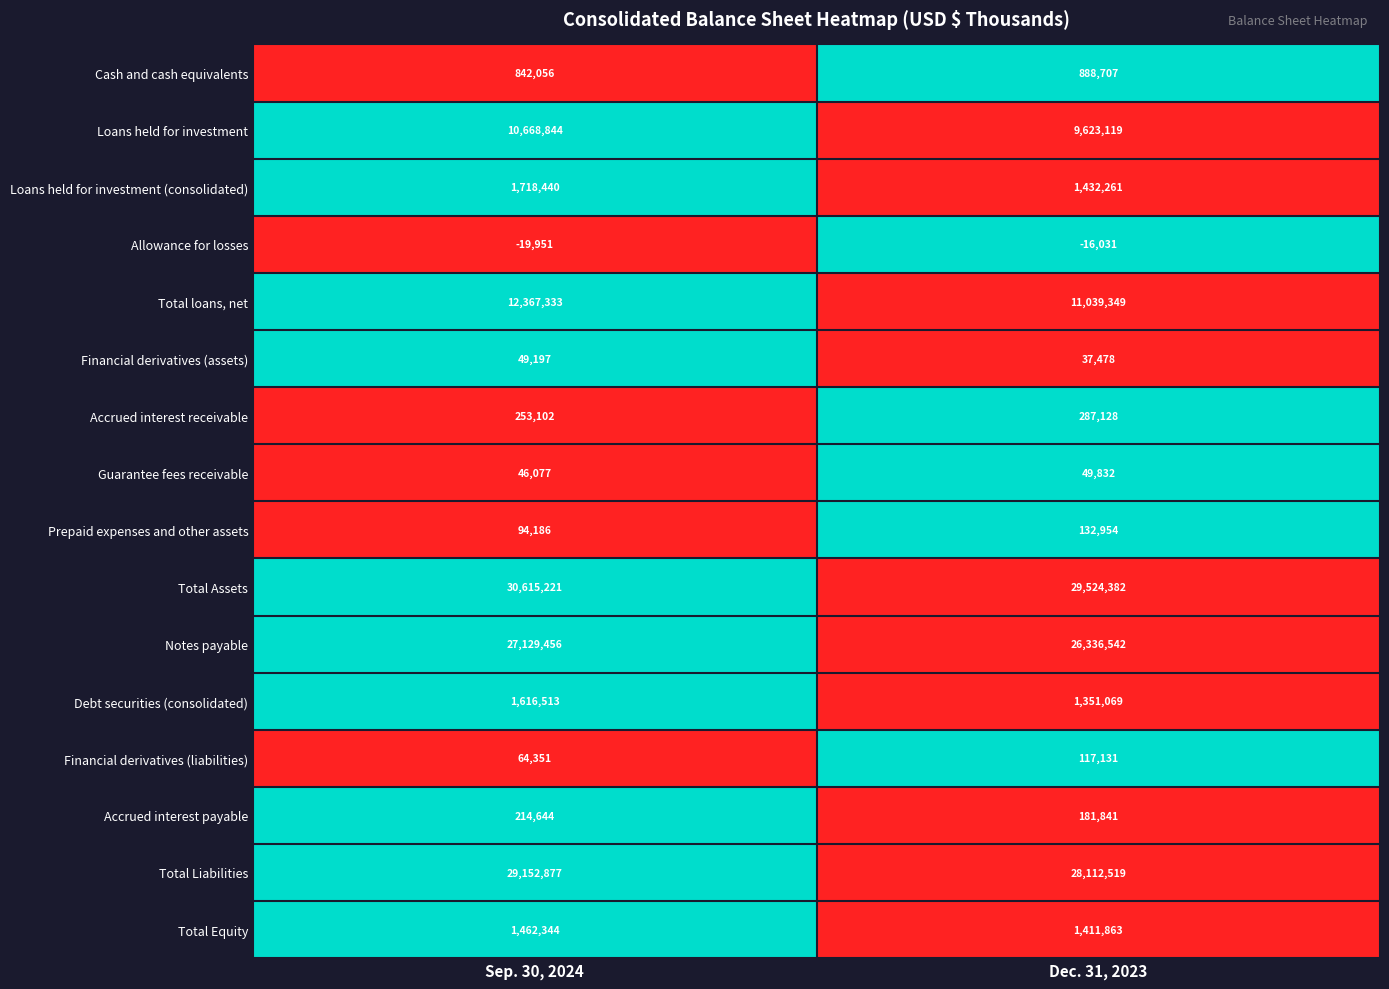

Is it true that Allowance for losses equals -19951 at Sep. 30, 2024?

True